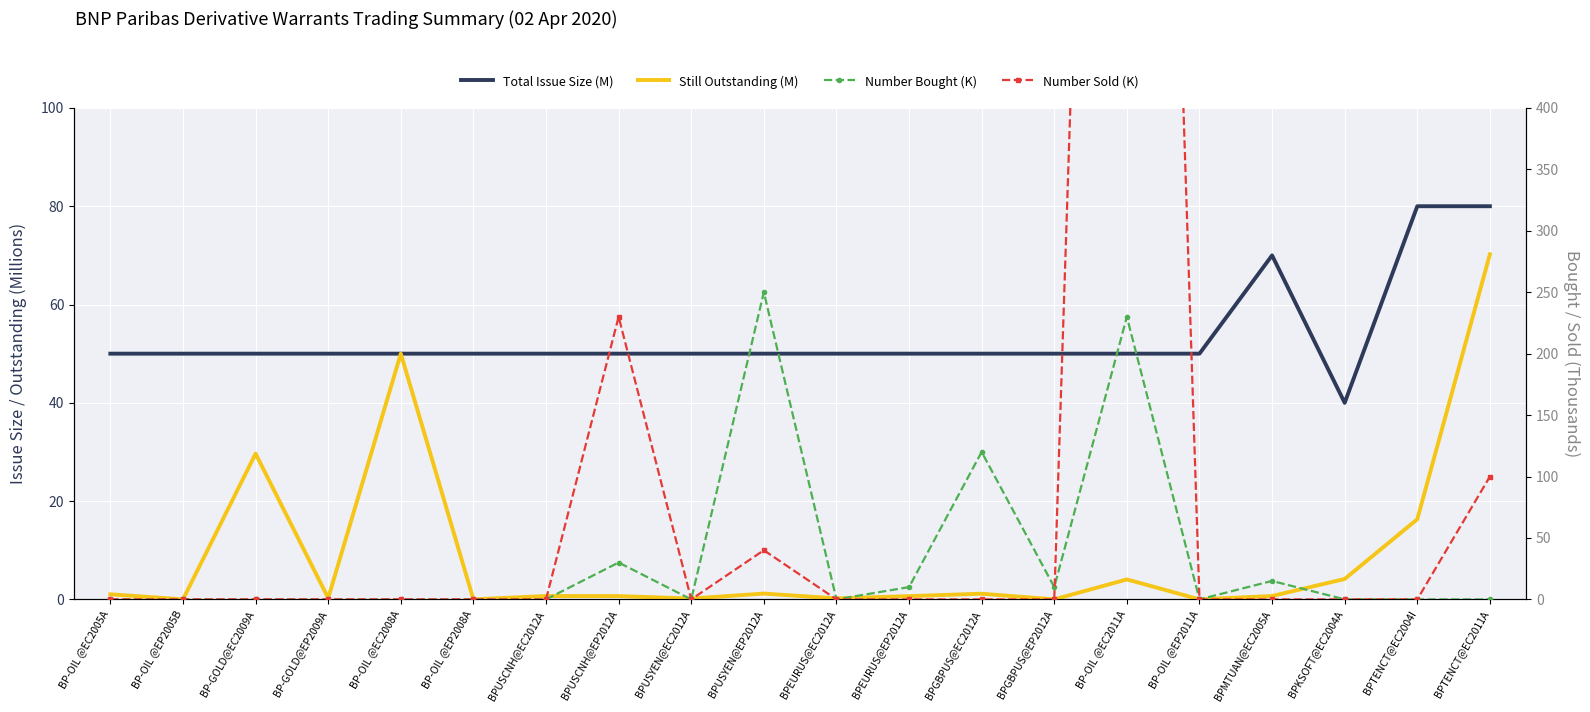

Reading left to right, transcribe all the data shown in this chart.

Total Issue Size (M): BP-OIL @EC2005A=50.0	BP-OIL @EP2005B=50.0	BP-GOLD@EC2009A=50.0	BP-GOLD@EP2009A=50.0	BP-OIL @EC2008A=50.0	BP-OIL @EP2008A=50.0	BPUSCNH@EC2012A=50.0	BPUSCNH@EP2012A=50.0	BPUSYEN@EC2012A=50.0	BPUSYEN@EP2012A=50.0	BPEURUS@EC2012A=50.0	BPEURUS@EP2012A=50.0	BPGBPUS@EC2012A=50.0	BPGBPUS@EP2012A=50.0	BP-OIL @EC2011A=50.0	BP-OIL @EP2011A=50.0	BPMTUAN@EC2005A=70.0	BPKSOFT@EC2004A=40.0	BPTENCT@EC2004I=80.0	BPTENCT@EC2011A=80.0
Still Outstanding (M): BP-OIL @EC2005A=1.0	BP-OIL @EP2005B=0.0	BP-GOLD@EC2009A=29.7	BP-GOLD@EP2009A=0.3	BP-OIL @EC2008A=50.0	BP-OIL @EP2008A=0.0	BPUSCNH@EC2012A=0.7	BPUSCNH@EP2012A=0.7	BPUSYEN@EC2012A=0.2	BPUSYEN@EP2012A=1.2	BPEURUS@EC2012A=0.2	BPEURUS@EP2012A=0.7	BPGBPUS@EC2012A=1.1	BPGBPUS@EP2012A=0.0	BP-OIL @EC2011A=4.1	BP-OIL @EP2011A=0.0	BPMTUAN@EC2005A=0.7	BPKSOFT@EC2004A=4.2	BPTENCT@EC2004I=16.3	BPTENCT@EC2011A=70.2
Number Bought (K): BP-OIL @EC2005A=0.0	BP-OIL @EP2005B=0.0	BP-GOLD@EC2009A=0.0	BP-GOLD@EP2009A=0.0	BP-OIL @EC2008A=0.0	BP-OIL @EP2008A=0.0	BPUSCNH@EC2012A=0.0	BPUSCNH@EP2012A=30.0	BPUSYEN@EC2012A=0.0	BPUSYEN@EP2012A=250.0	BPEURUS@EC2012A=0.0	BPEURUS@EP2012A=10.0	BPGBPUS@EC2012A=120.0	BPGBPUS@EP2012A=10.0	BP-OIL @EC2011A=230.0	BP-OIL @EP2011A=0.0	BPMTUAN@EC2005A=15.0	BPKSOFT@EC2004A=0.0	BPTENCT@EC2004I=0.0	BPTENCT@EC2011A=0.0
Number Sold (K): BP-OIL @EC2005A=0.0	BP-OIL @EP2005B=0.0	BP-GOLD@EC2009A=0.0	BP-GOLD@EP2009A=0.0	BP-OIL @EC2008A=0.0	BP-OIL @EP2008A=0.0	BPUSCNH@EC2012A=0.0	BPUSCNH@EP2012A=230.0	BPUSYEN@EC2012A=0.0	BPUSYEN@EP2012A=40.0	BPEURUS@EC2012A=0.0	BPEURUS@EP2012A=0.0	BPGBPUS@EC2012A=0.0	BPGBPUS@EP2012A=0.0	BP-OIL @EC2011A=1810.0	BP-OIL @EP2011A=0.0	BPMTUAN@EC2005A=0.0	BPKSOFT@EC2004A=0.0	BPTENCT@EC2004I=0.0	BPTENCT@EC2011A=100.0